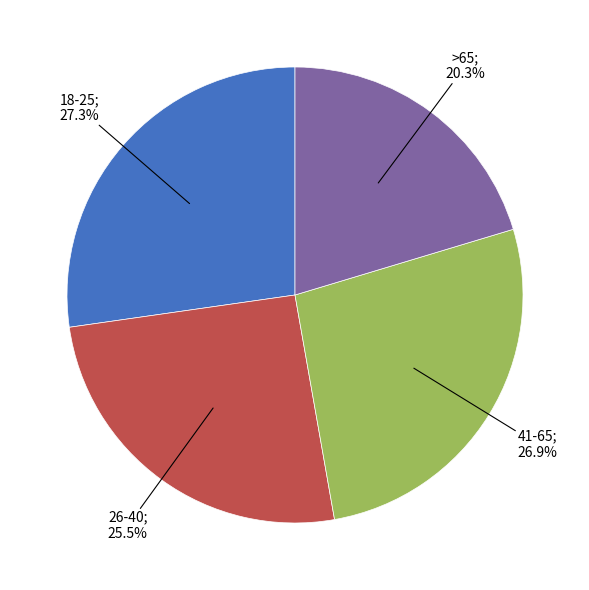

Does any single category account for the majority?

No